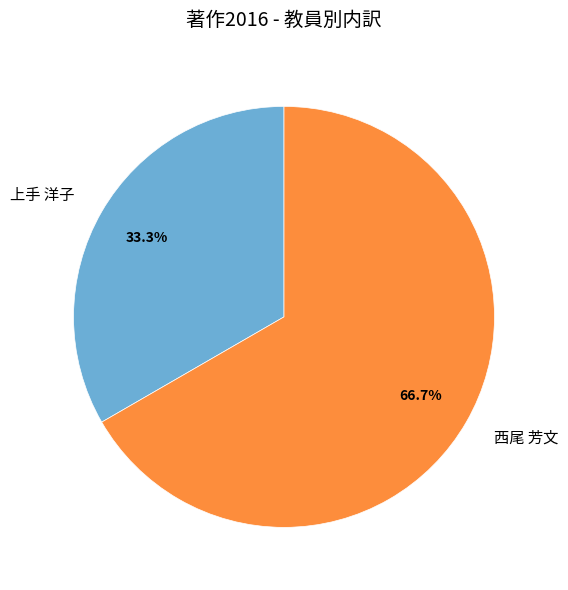

What is the smallest slice in the pie chart?

上手 洋子